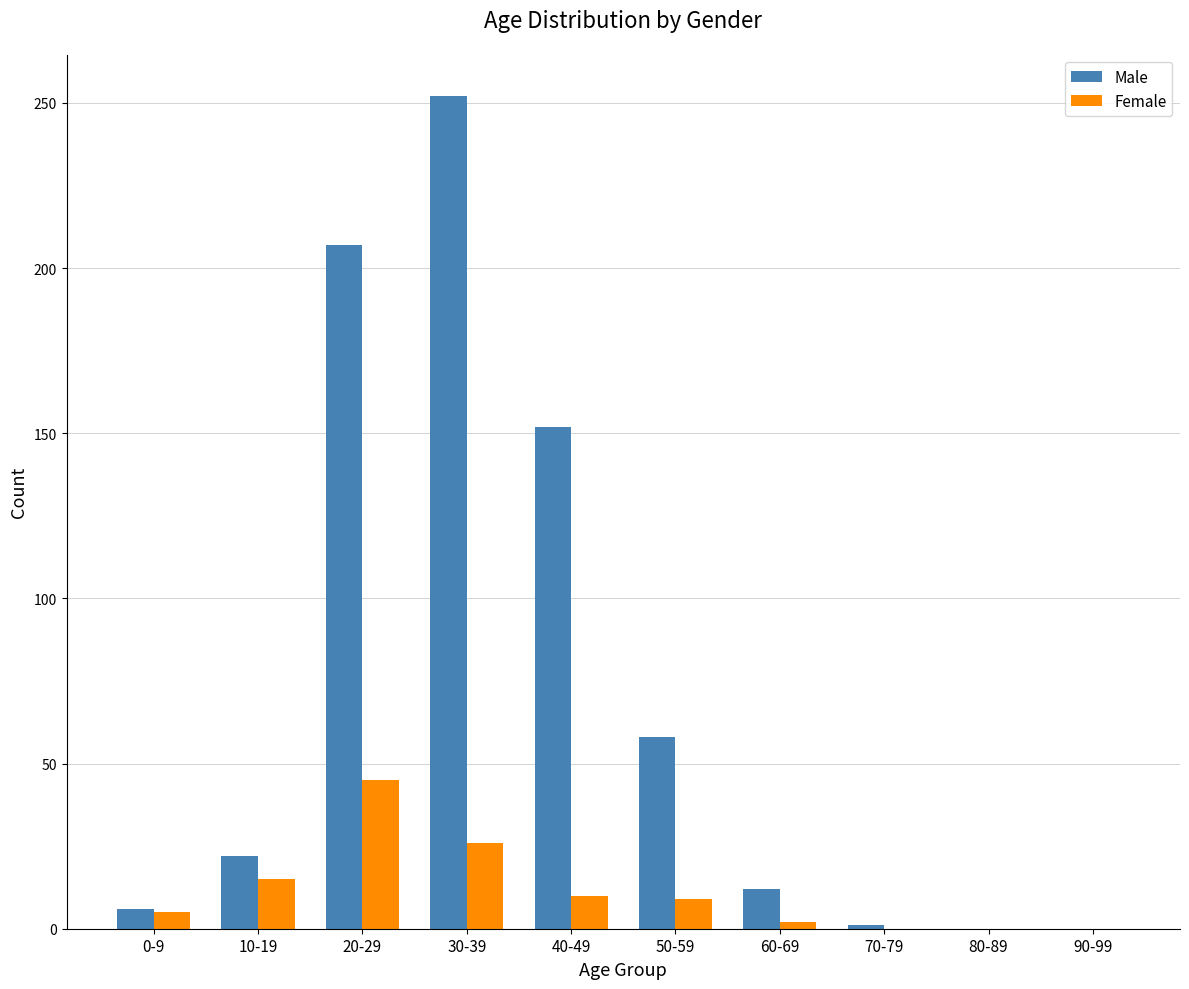

At which label is Female closest to 22?

30-39